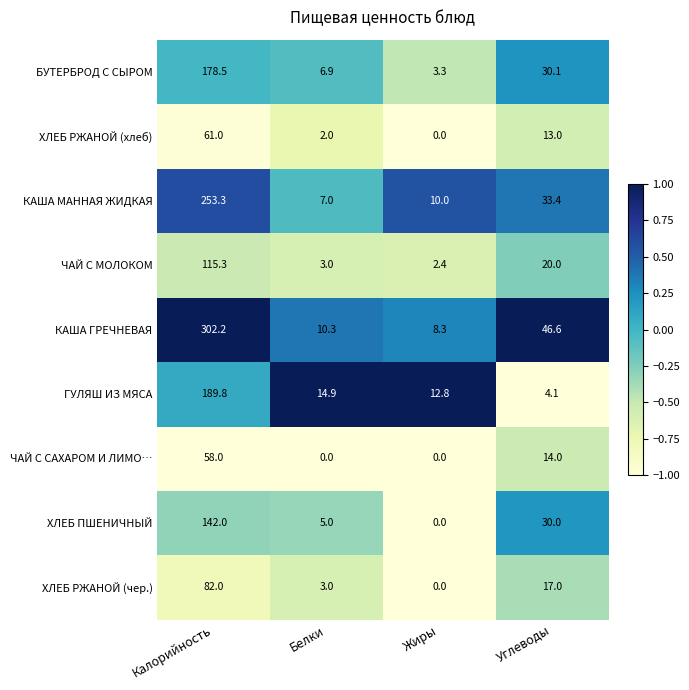

What is the greatest value displayed?

302.2